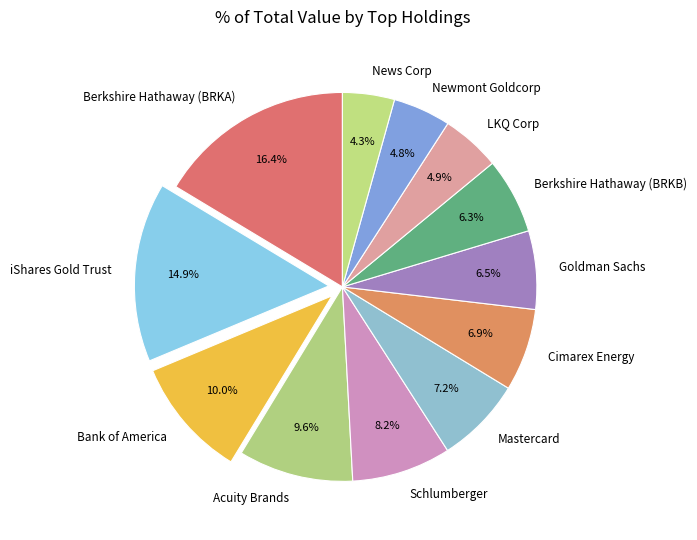

Does News Corp account for over 50% of the chart?

No